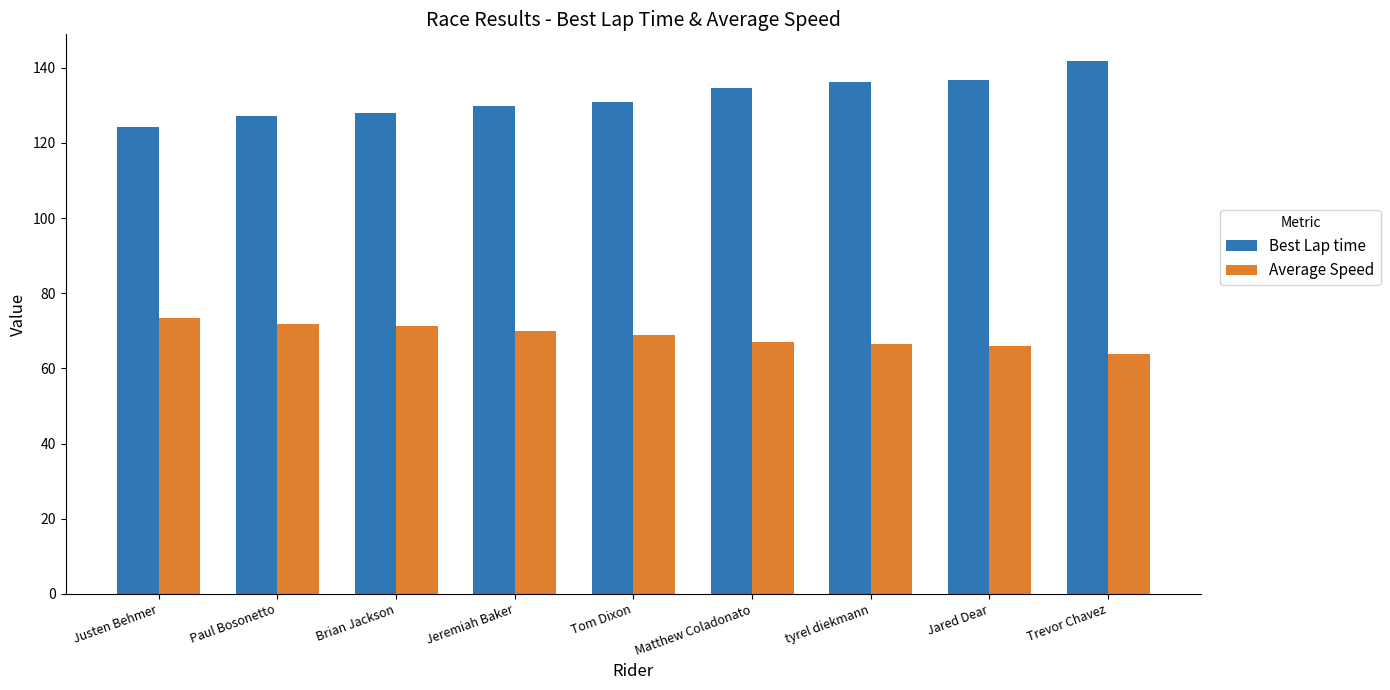

What is the difference between the second highest and minimum values in the Average Speed series?

8.0